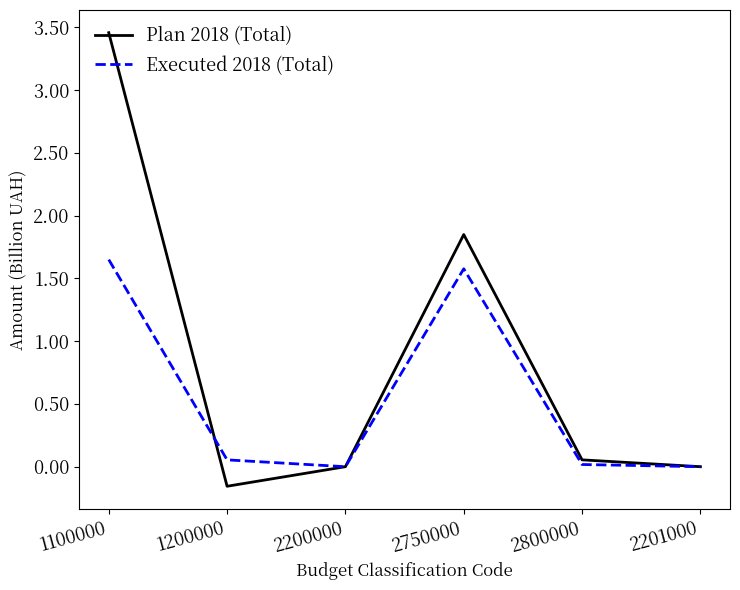

What is the total value across all series at 1100000?

5.1